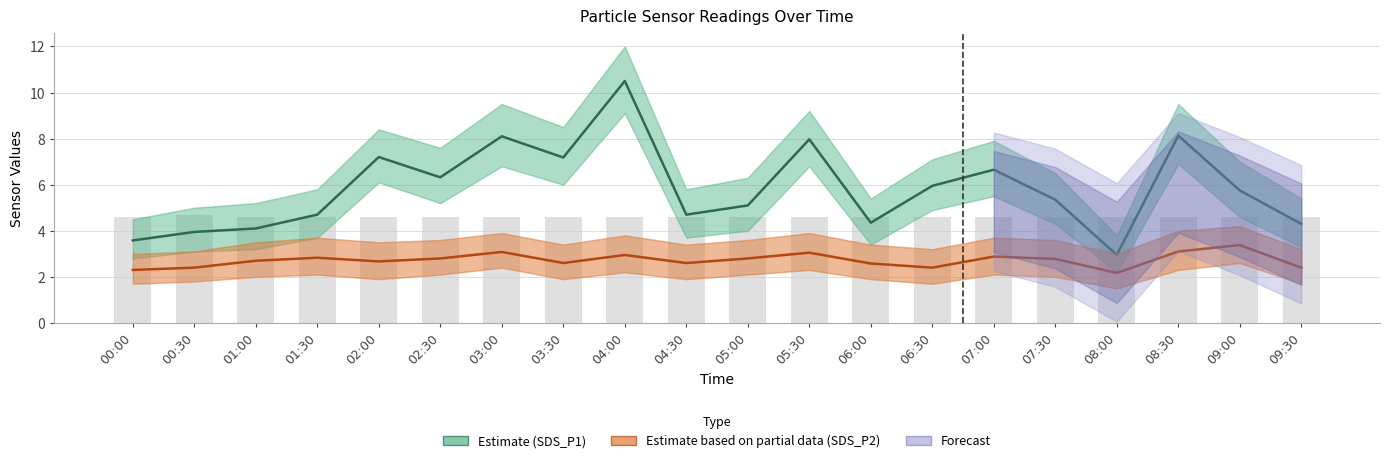

What is the value of the SDS_P2 (Partial Estimate) bar at the 2nd from the left?

2.4